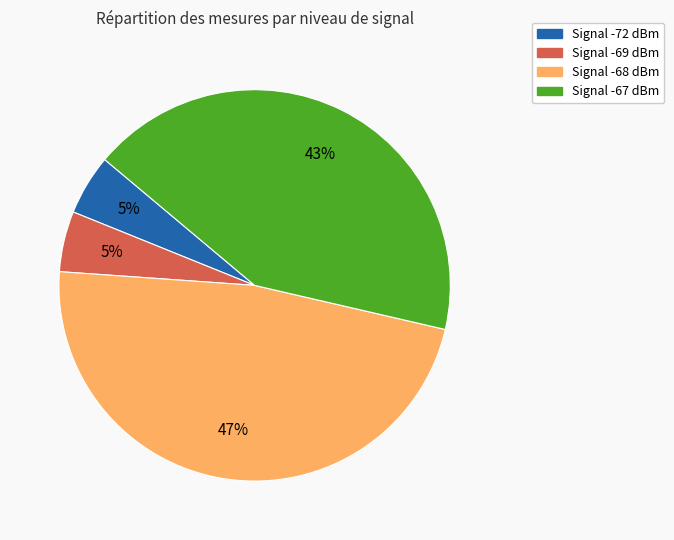

Count the number of slices in the pie.

4